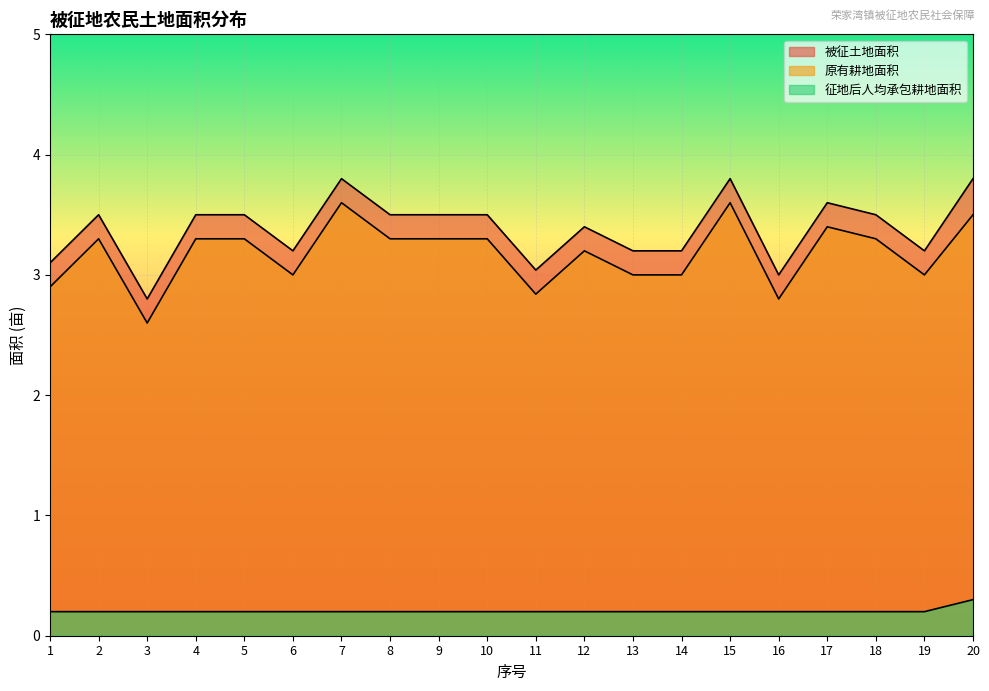

How many lines are shown in the chart?

3